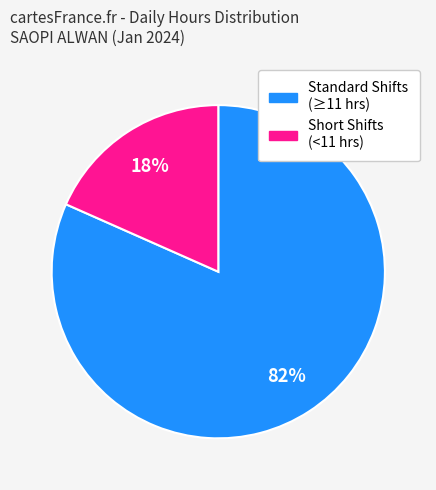

Is there any slice that represents more than half of the pie?

Yes